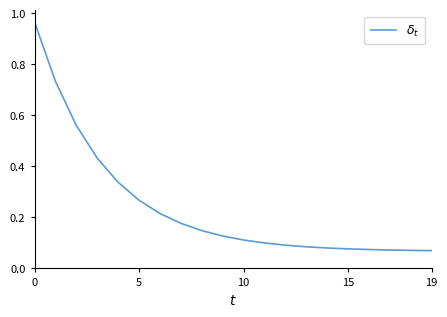

Does the chart display data point markers on the line(s)?

No